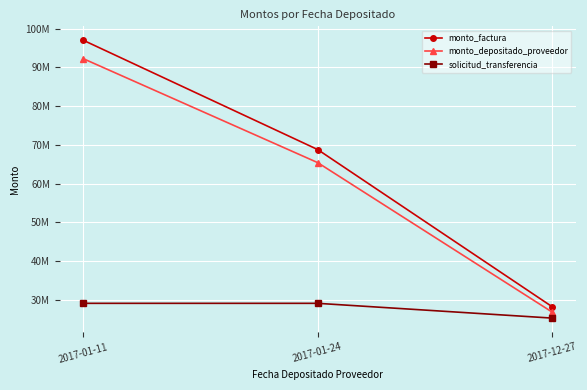

What is the spread (max minus min) of values at 2017-12-27?

2930796.7